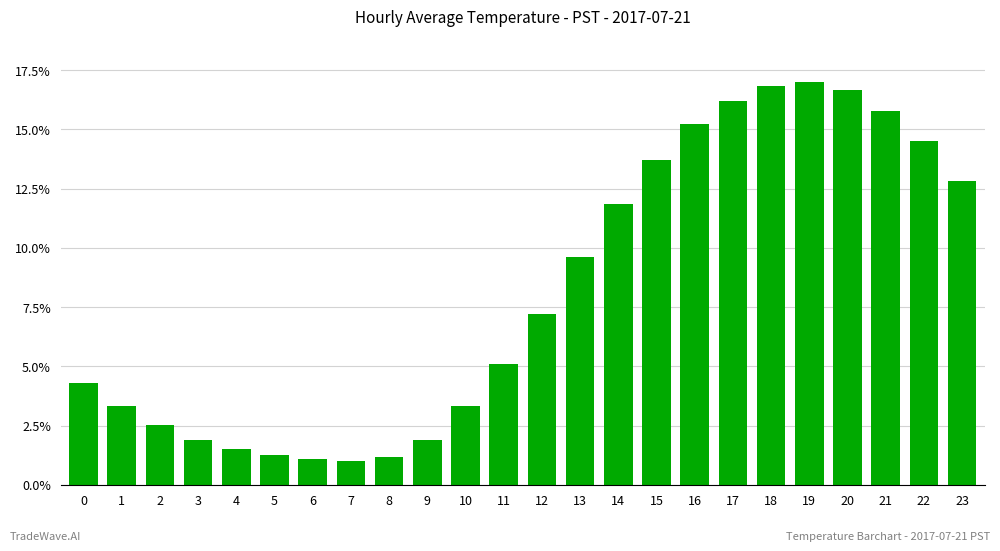

What is the difference between the maximum and minimum values?

16.0